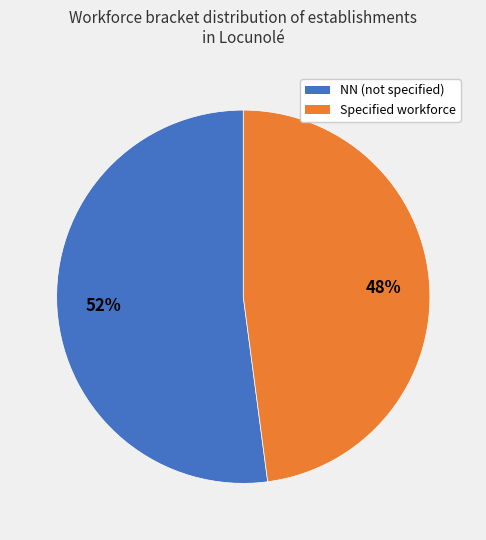

To the nearest percent, what is the difference between the largest and smallest slice percentages?

4%